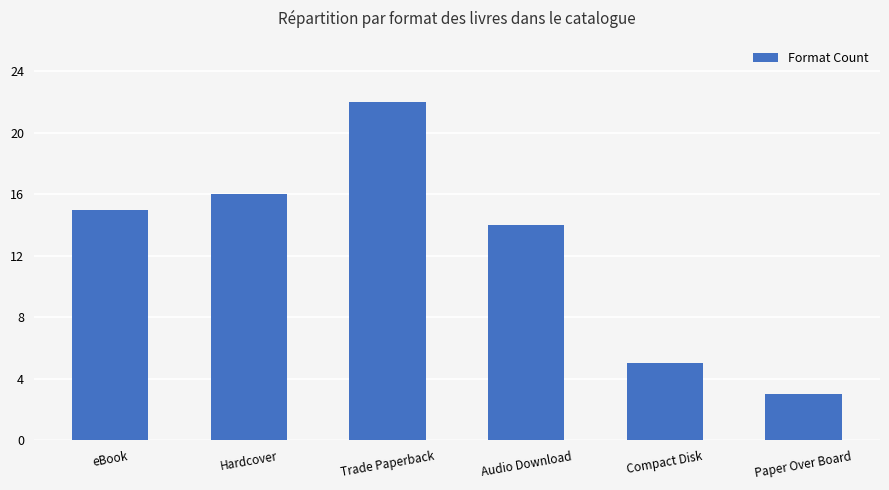

Approximately how many times larger is the value at Audio Download compared to eBook?

0.9